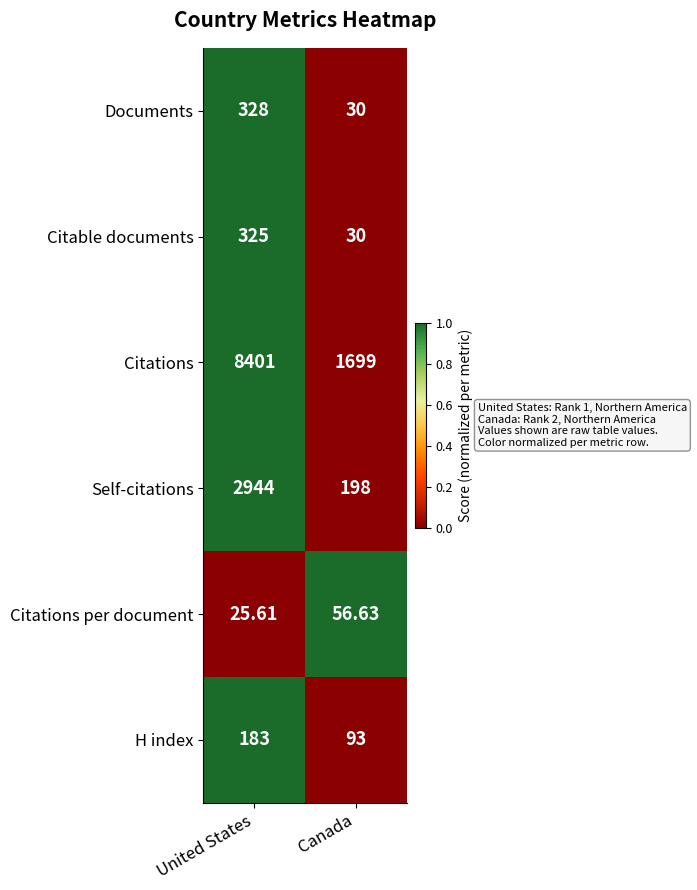

Rank the series by their maximum value, from lowest to highest.

Citations per document, H index, Citable documents, Documents, Self-citations, Citations